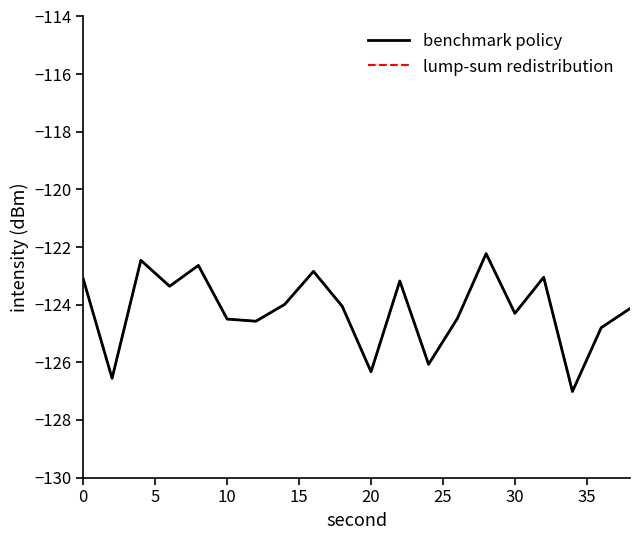

What is the difference between the second highest and second lowest values in the benchmark policy series?

4.1